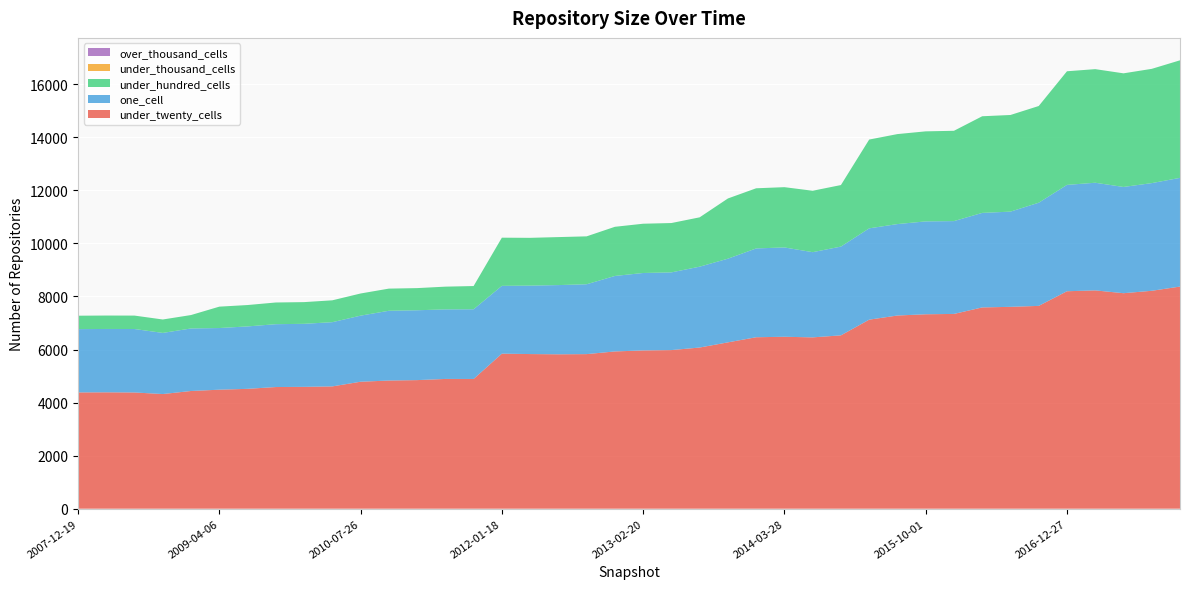

Reading left to right, transcribe all the data shown in this chart.

under_twenty_cells: 2007-12-19=4383	2008-04-01=4387	2008-06-27=4381	2008-10-10=4322	2008-12-17=4437	2009-04-06=4486	2009-06-17=4518	2009-09-25=4586	2009-12-16=4593	2010-04-01=4610	2010-07-26=4786	2010-11-17=4831	2011-02-21=4847	2011-06-10=4891	2011-09-05=4890	2012-01-18=5844	2012-03-26=5829	2012-07-13=5820	2012-10-31=5827	2012-12-11=5928	2013-02-20=5966	2013-05-21=5979	2013-07-09=6075	2013-09-10=6270	2013-12-20=6463	2014-03-28=6481	2014-09-08=6458	2015-01-19=6534	2015-04-09=7126	2015-07-03=7282	2015-10-01=7329	2016-01-04=7342	2016-04-05=7587	2016-07-04=7609	2016-10-07=7645	2016-12-27=8197	2017-04-12=8229	2017-07-24=8123	2017-10-12=8214	2017-12-22=8373
one_cell: 2007-12-19=2386	2008-04-01=2388	2008-06-27=2392	2008-10-10=2304	2008-12-17=2357	2009-04-06=2324	2009-06-17=2353	2009-09-25=2369	2009-12-16=2376	2010-04-01=2421	2010-07-26=2491	2010-11-17=2630	2011-02-21=2633	2011-06-10=2622	2011-09-05=2627	2012-01-18=2556	2012-03-26=2580	2012-07-13=2609	2012-10-31=2633	2012-12-11=2845	2013-02-20=2919	2013-05-21=2929	2013-07-09=3048	2013-09-10=3154	2013-12-20=3348	2014-03-28=3367	2014-09-08=3212	2015-01-19=3346	2015-04-09=3442	2015-07-03=3447	2015-10-01=3501	2016-01-04=3499	2016-04-05=3563	2016-07-04=3589	2016-10-07=3889	2016-12-27=4009	2017-04-12=4058	2017-07-24=4005	2017-10-12=4059	2017-12-22=4098
under_hundred_cells: 2007-12-19=506	2008-04-01=506	2008-06-27=506	2008-10-10=506	2008-12-17=506	2009-04-06=806	2009-06-17=806	2009-09-25=818	2009-12-16=818	2010-04-01=824	2010-07-26=835	2010-11-17=835	2011-02-21=835	2011-06-10=857	2011-09-05=876	2012-01-18=1816	2012-03-26=1801	2012-07-13=1809	2012-10-31=1806	2012-12-11=1853	2013-02-20=1857	2013-05-21=1860	2013-07-09=1860	2013-09-10=2270	2013-12-20=2267	2014-03-28=2272	2014-09-08=2315	2015-01-19=2320	2015-04-09=3347	2015-07-03=3392	2015-10-01=3394	2016-01-04=3404	2016-04-05=3643	2016-07-04=3643	2016-10-07=3645	2016-12-27=4283	2017-04-12=4282	2017-07-24=4283	2017-10-12=4307	2017-12-22=4431
under_thousand_cells: 2007-12-19=0	2008-04-01=0	2008-06-27=0	2008-10-10=0	2008-12-17=0	2009-04-06=0	2009-06-17=0	2009-09-25=0	2009-12-16=0	2010-04-01=0	2010-07-26=0	2010-11-17=0	2011-02-21=0	2011-06-10=0	2011-09-05=0	2012-01-18=0	2012-03-26=0	2012-07-13=0	2012-10-31=0	2012-12-11=0	2013-02-20=0	2013-05-21=0	2013-07-09=0	2013-09-10=0	2013-12-20=0	2014-03-28=0	2014-09-08=0	2015-01-19=0	2015-04-09=0	2015-07-03=0	2015-10-01=0	2016-01-04=0	2016-04-05=0	2016-07-04=0	2016-10-07=0	2016-12-27=0	2017-04-12=0	2017-07-24=0	2017-10-12=0	2017-12-22=0
over_thousand_cells: 2007-12-19=0	2008-04-01=0	2008-06-27=0	2008-10-10=0	2008-12-17=0	2009-04-06=0	2009-06-17=0	2009-09-25=0	2009-12-16=0	2010-04-01=0	2010-07-26=0	2010-11-17=0	2011-02-21=0	2011-06-10=0	2011-09-05=0	2012-01-18=0	2012-03-26=0	2012-07-13=0	2012-10-31=0	2012-12-11=0	2013-02-20=0	2013-05-21=0	2013-07-09=0	2013-09-10=0	2013-12-20=0	2014-03-28=0	2014-09-08=0	2015-01-19=0	2015-04-09=0	2015-07-03=0	2015-10-01=0	2016-01-04=0	2016-04-05=0	2016-07-04=0	2016-10-07=0	2016-12-27=0	2017-04-12=0	2017-07-24=0	2017-10-12=0	2017-12-22=0